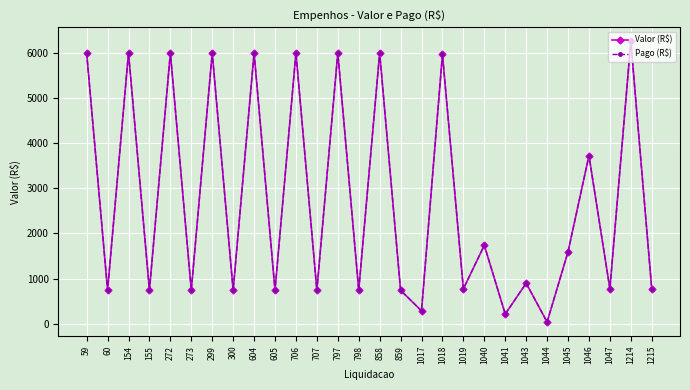

What is the sum of all Valor (R$) values?

76884.9